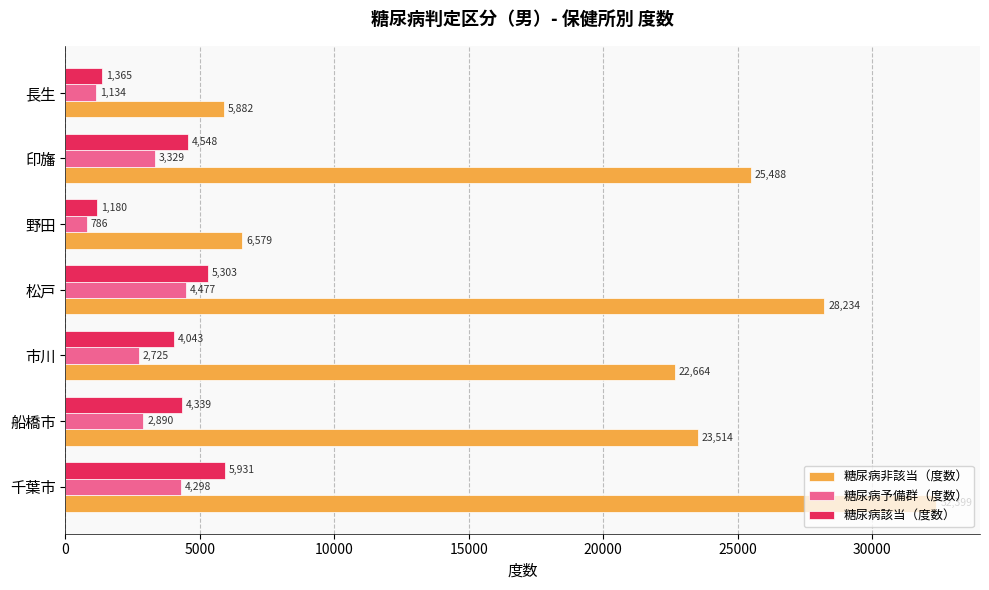

The 糖尿病予備群（度数） series shows 5884 at 松戸. True or false?

False